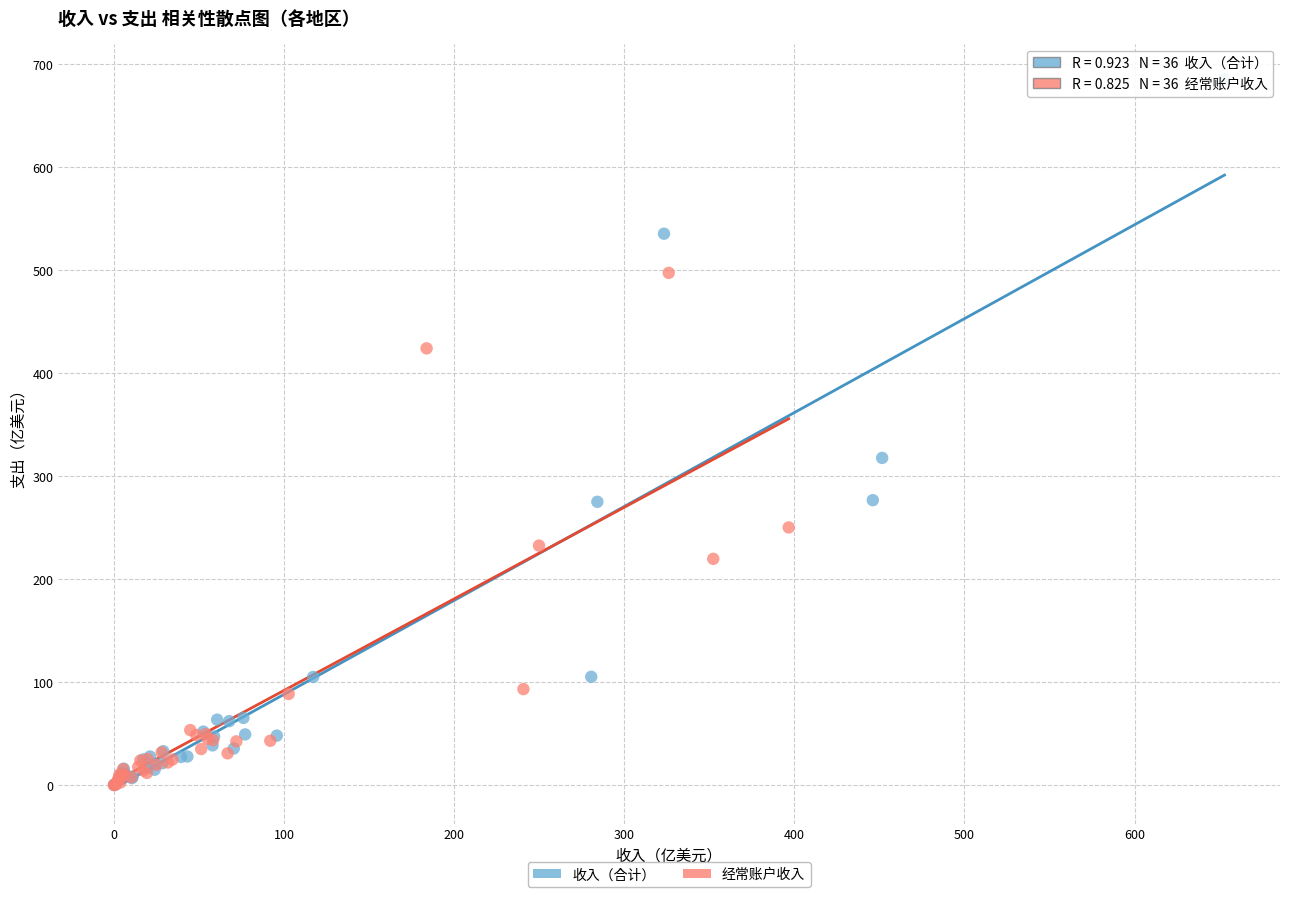

What are all the series names shown in the legend?

收入（合计）, 经常账户收入